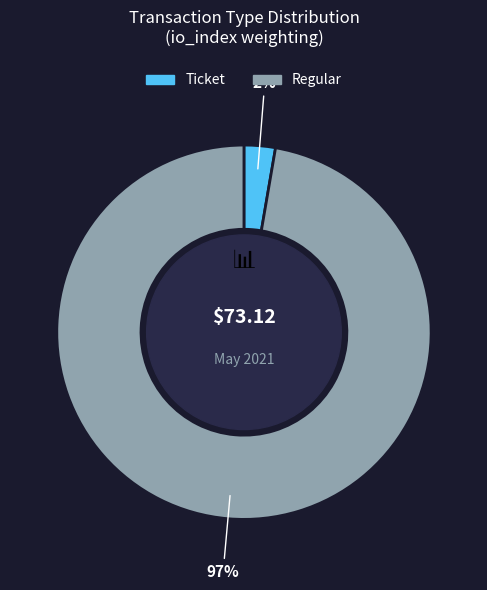

What is the total percentage of Regular tx (io_index=36) and Ticket tx (io_index=0)?

100.0%